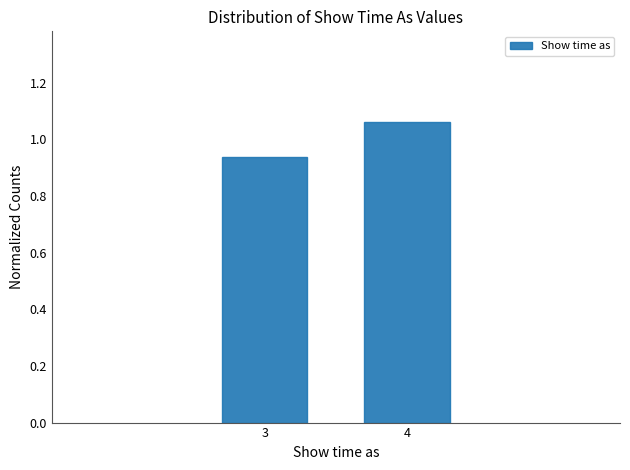

What is the change in value from 3 to 4?

+0.1